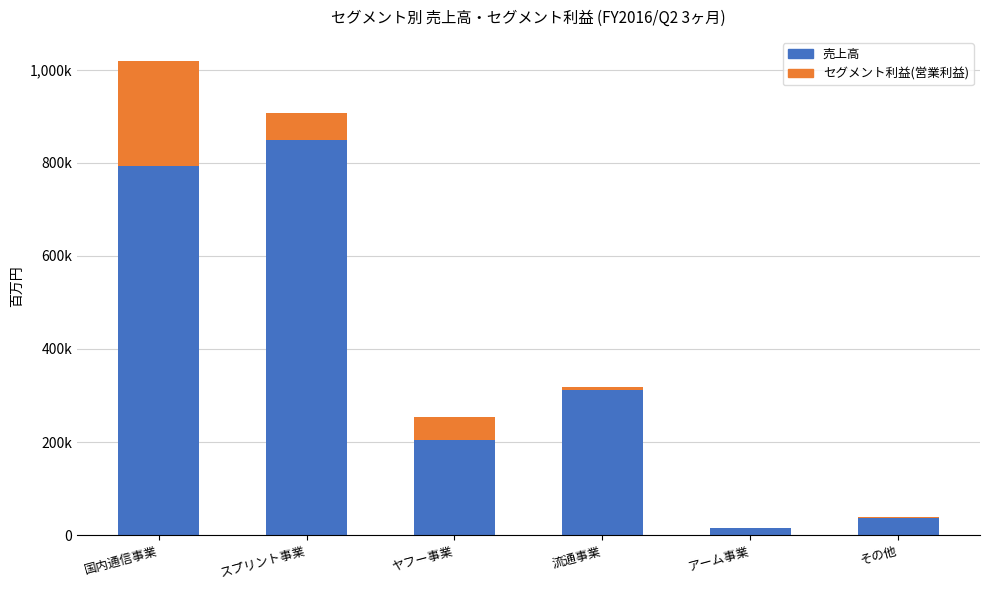

Are the bars horizontal?

No